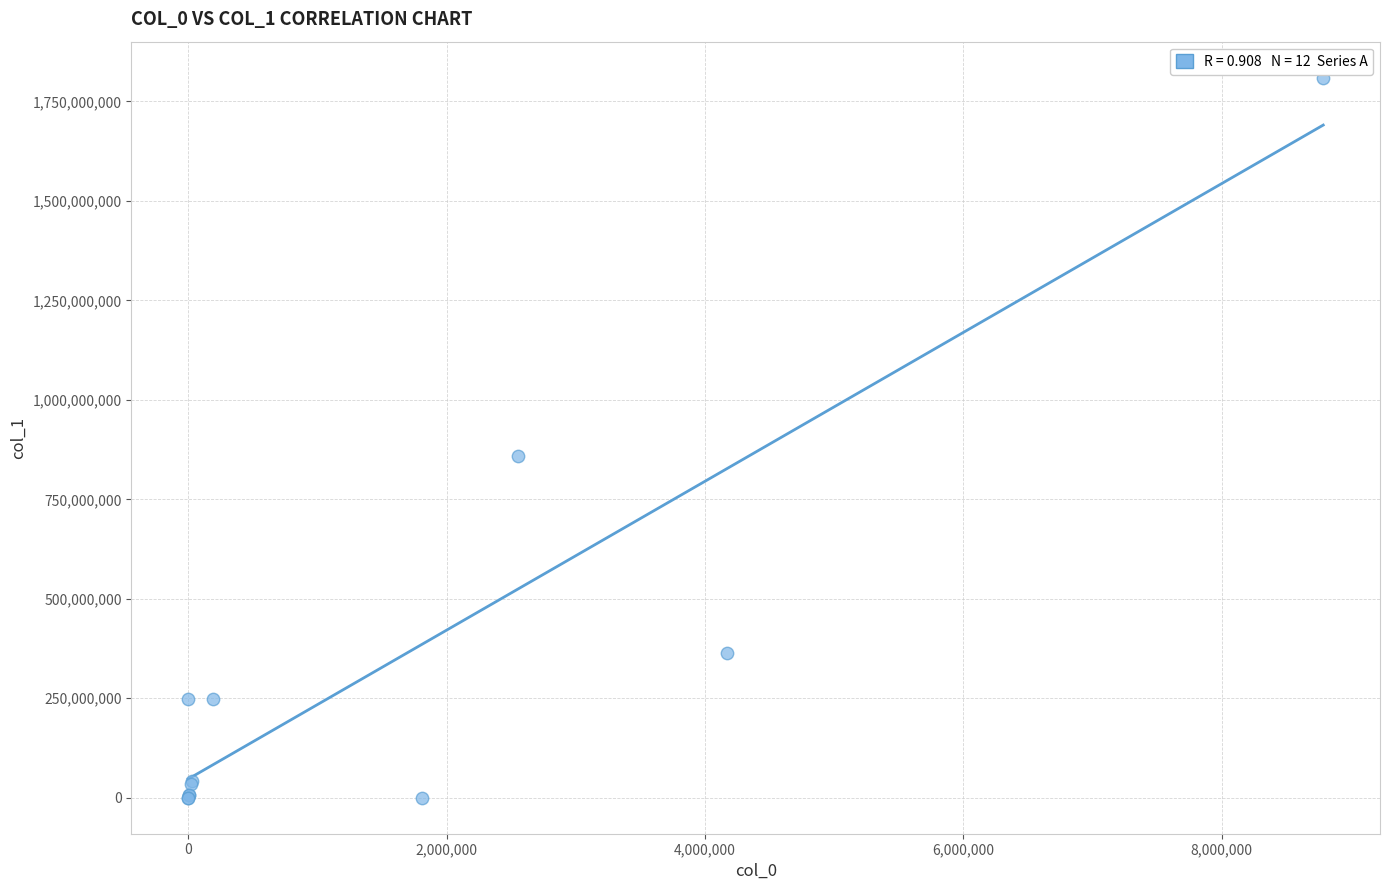

What Y value in the scatter plot is closest to 904938558?

859353924